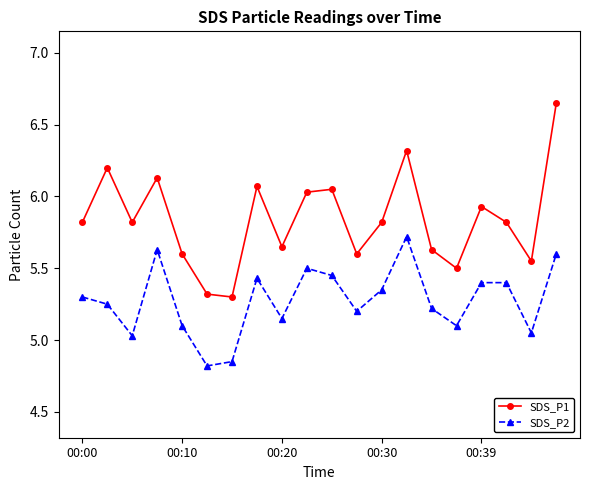

Which series has the widest spread of values?

SDS_P1